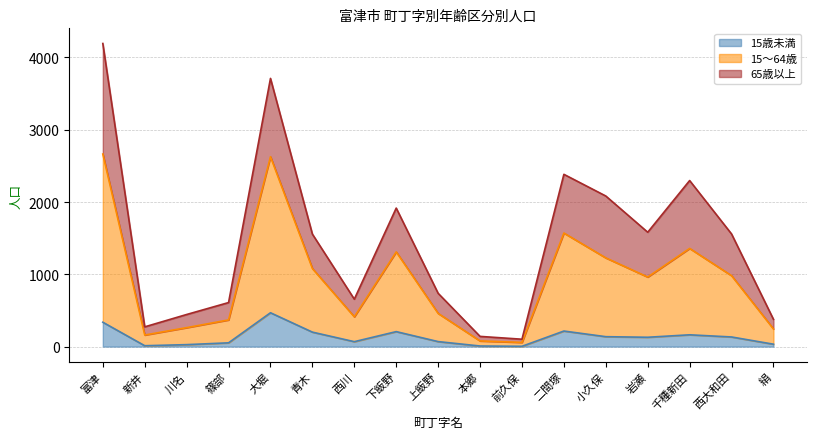

At which category is the sum across all series the highest?

富津